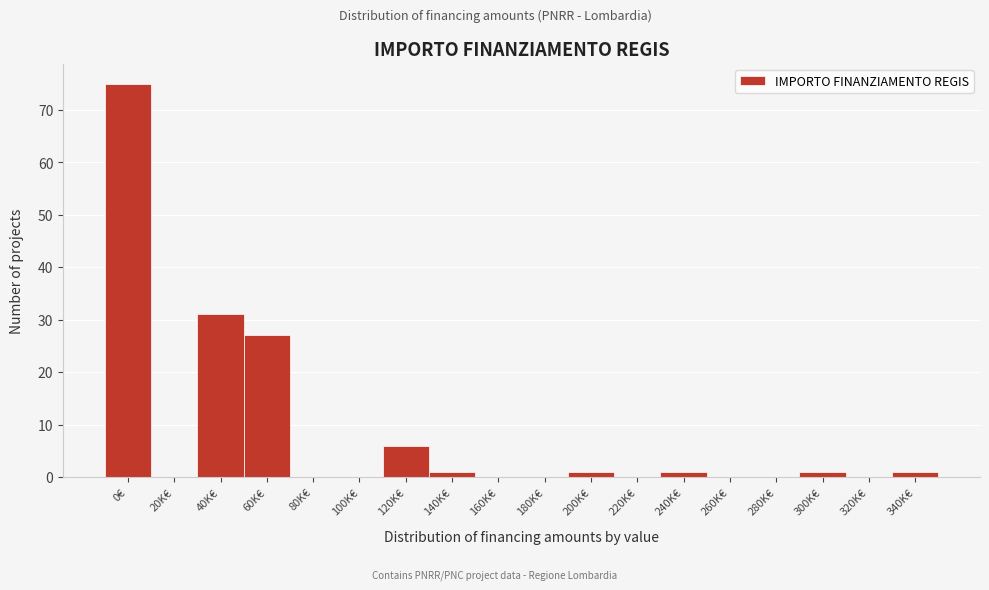

Reading left to right, what are all the values shown in this chart?

0€=75	20K€=0	40K€=31	60K€=27	80K€=0	100K€=0	120K€=6	140K€=1	160K€=0	180K€=0	200K€=1	220K€=0	240K€=1	260K€=0	280K€=0	300K€=1	320K€=0	340K€=1